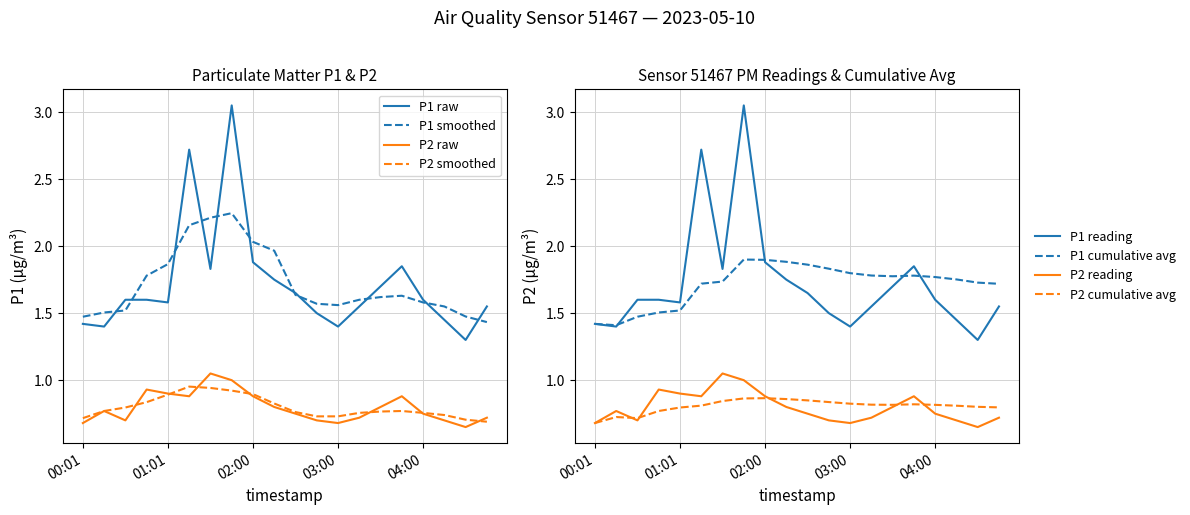

True or false: P1 and P2 cross at least once.

False